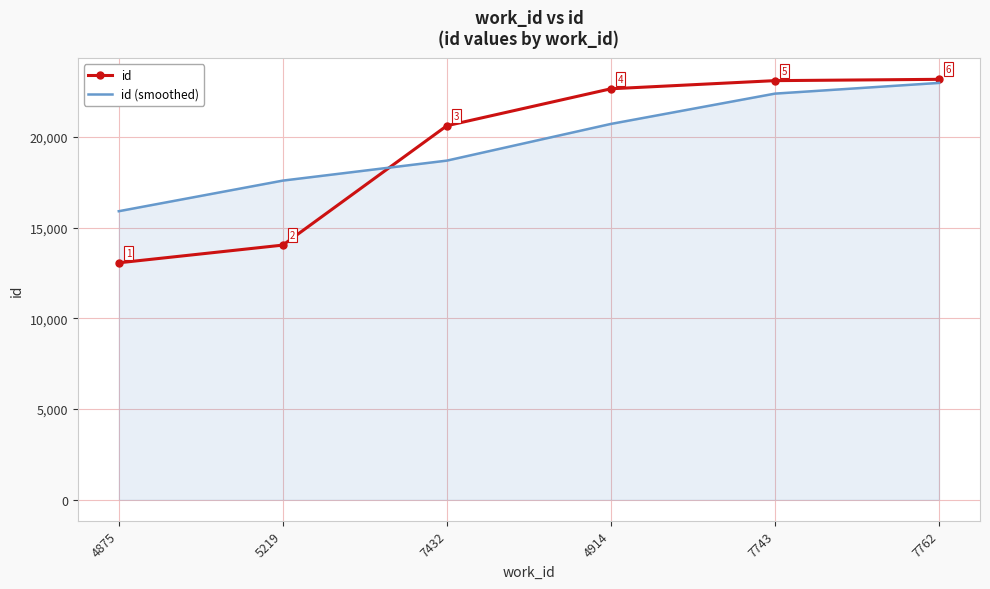

What is the maximum value for id?

23181.0